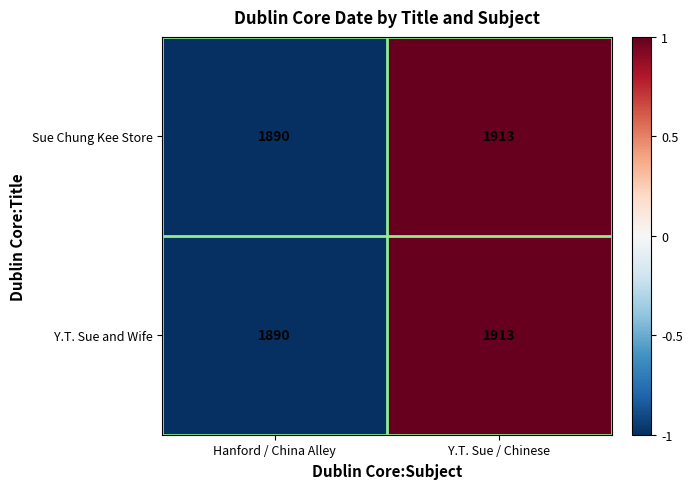

How many distinct data groups are displayed?

2